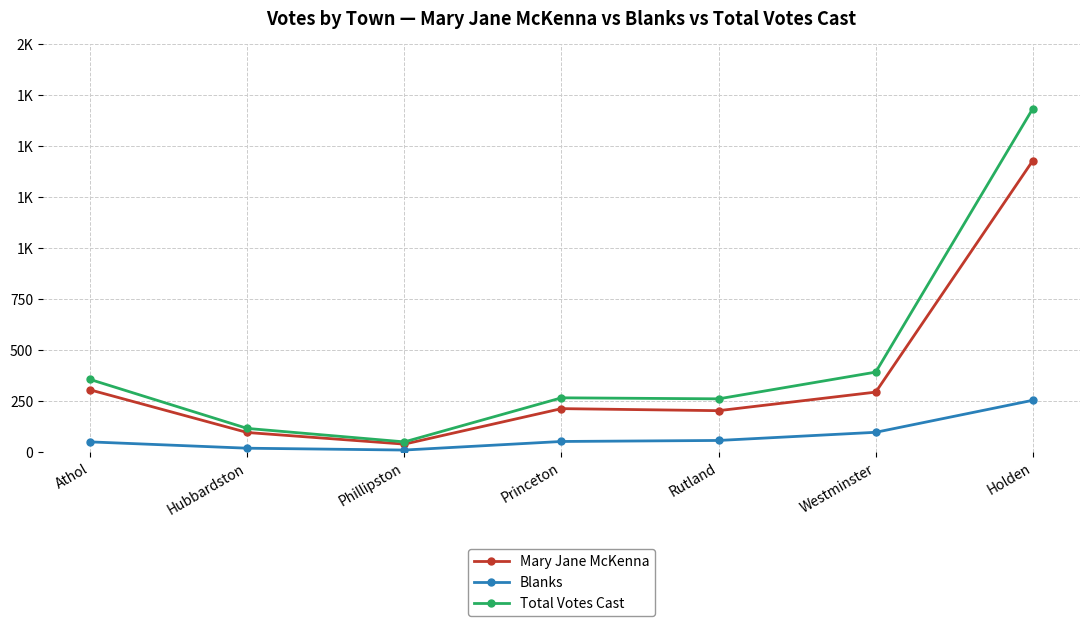

What is the difference between the maximum and minimum values in the Mary Jane McKenna series?

1390